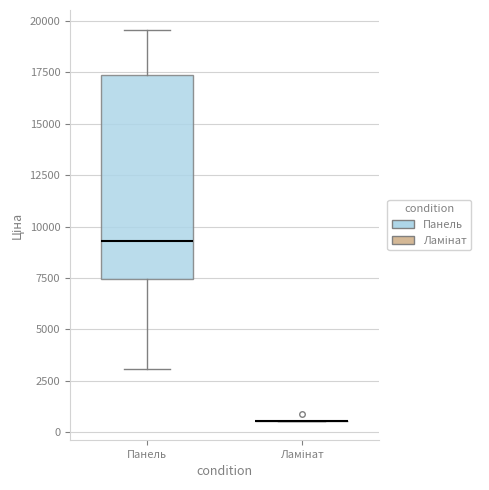

Which box is the tallest, from its lower edge to its upper edge?

Панель